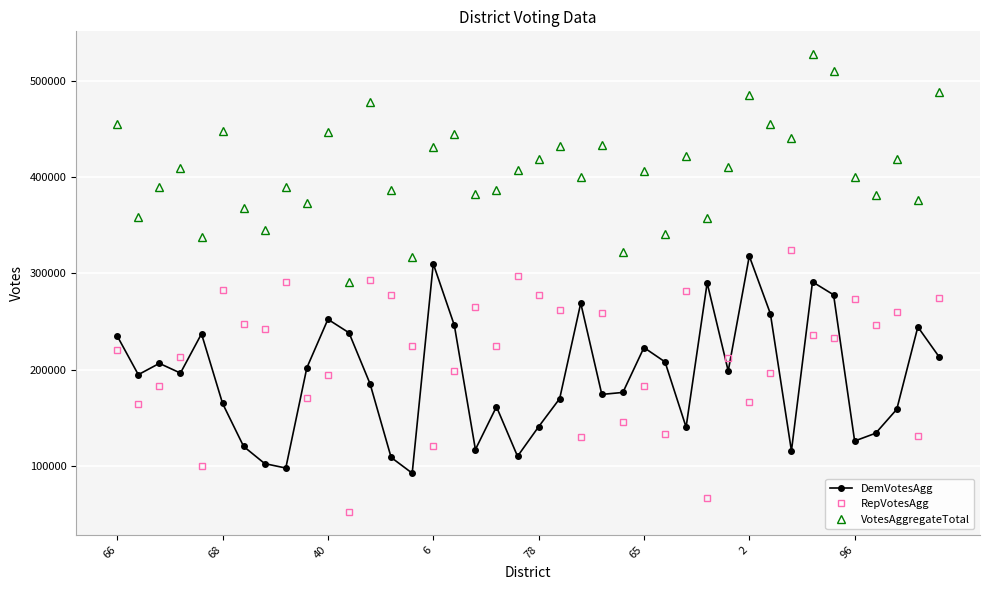

What is the sum of all RepVotesAgg values?

8556004.8